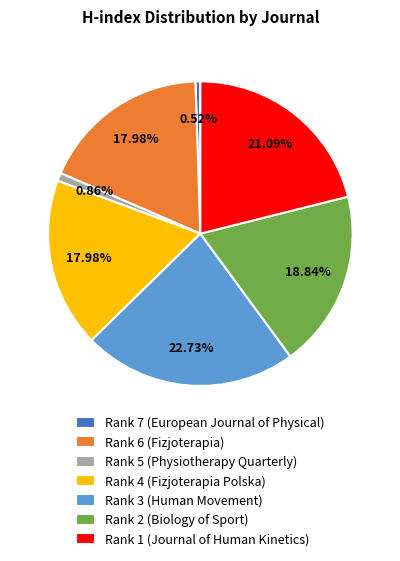

Is the sum of Rank 1 (Journal of Human Kinetics) and Rank 3 (Human Movement) greater than half?

No